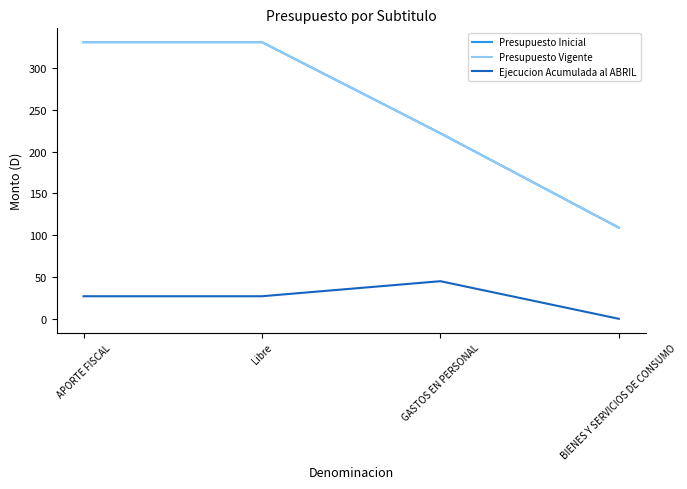

The Ejecucion Acumulada al ABRIL series shows 27 at APORTE FISCAL. True or false?

True